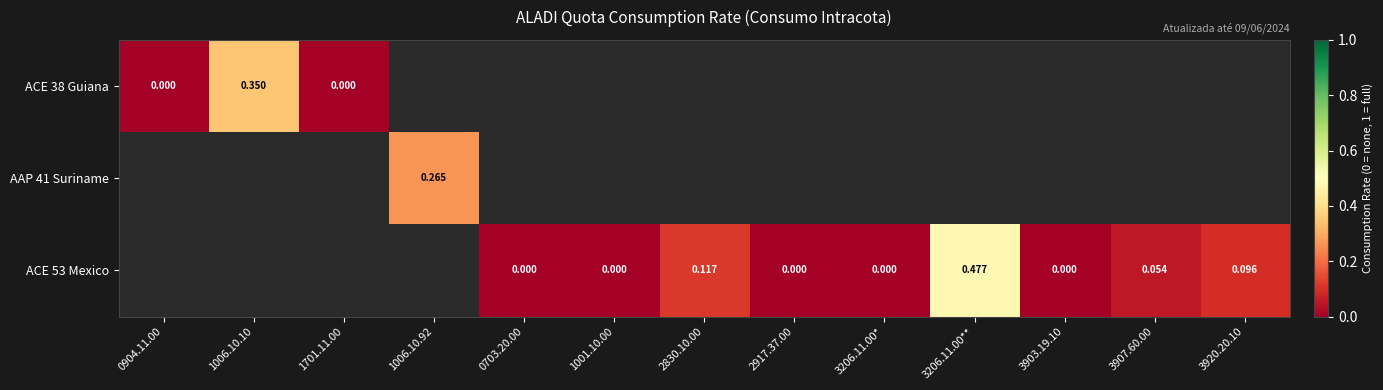

Which label corresponds to the largest value in the chart?

3206.11.00**